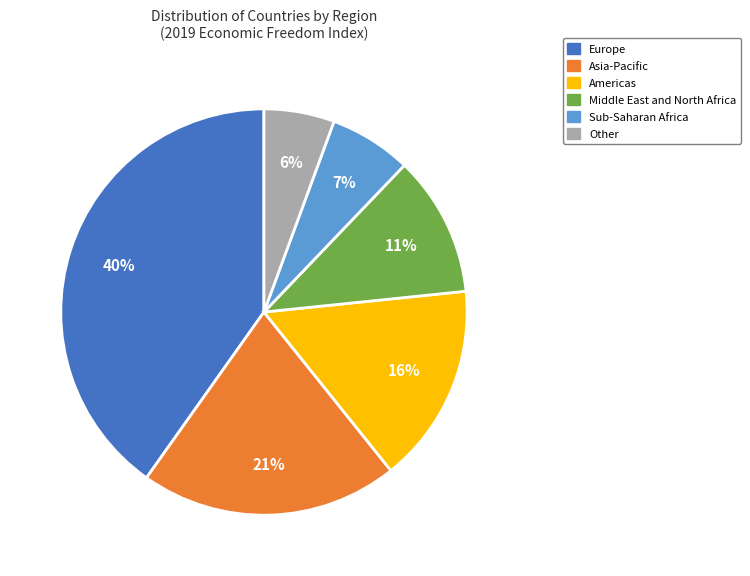

To the nearest percent, what is the average slice percentage?

17%